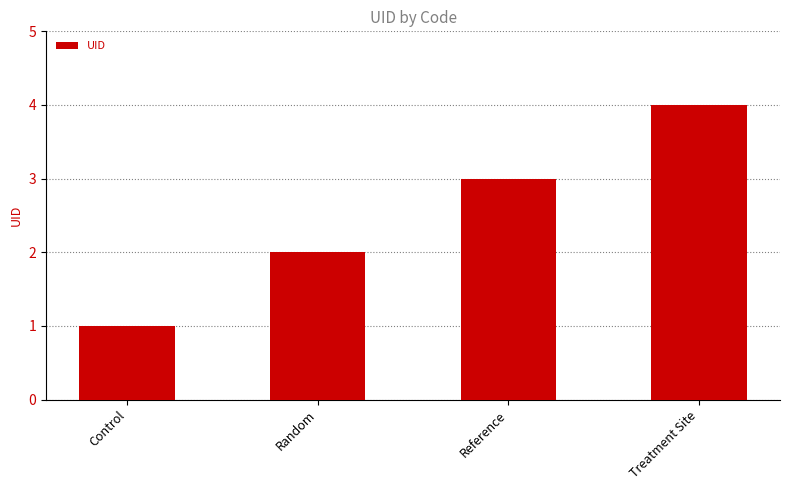

Reading right to left, list all the values displayed in this chart.

Treatment Site=4	Reference=3	Random=2	Control=1